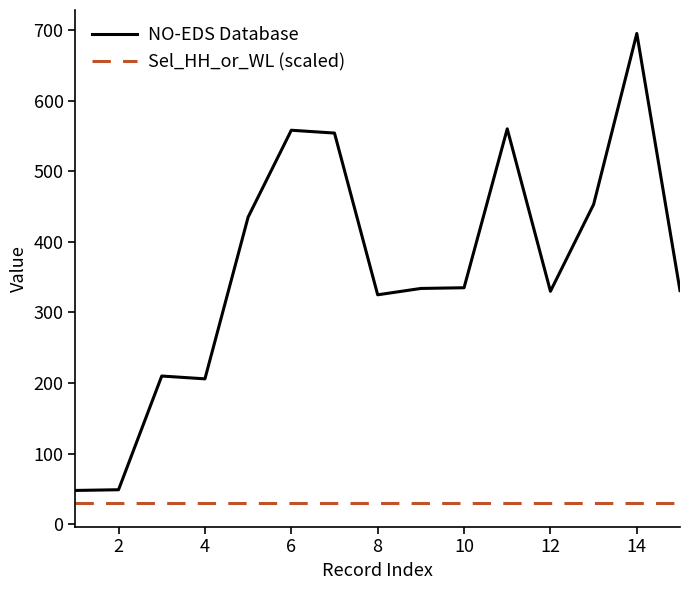

Which series has the largest range (max minus min)?

NO-EDS Database